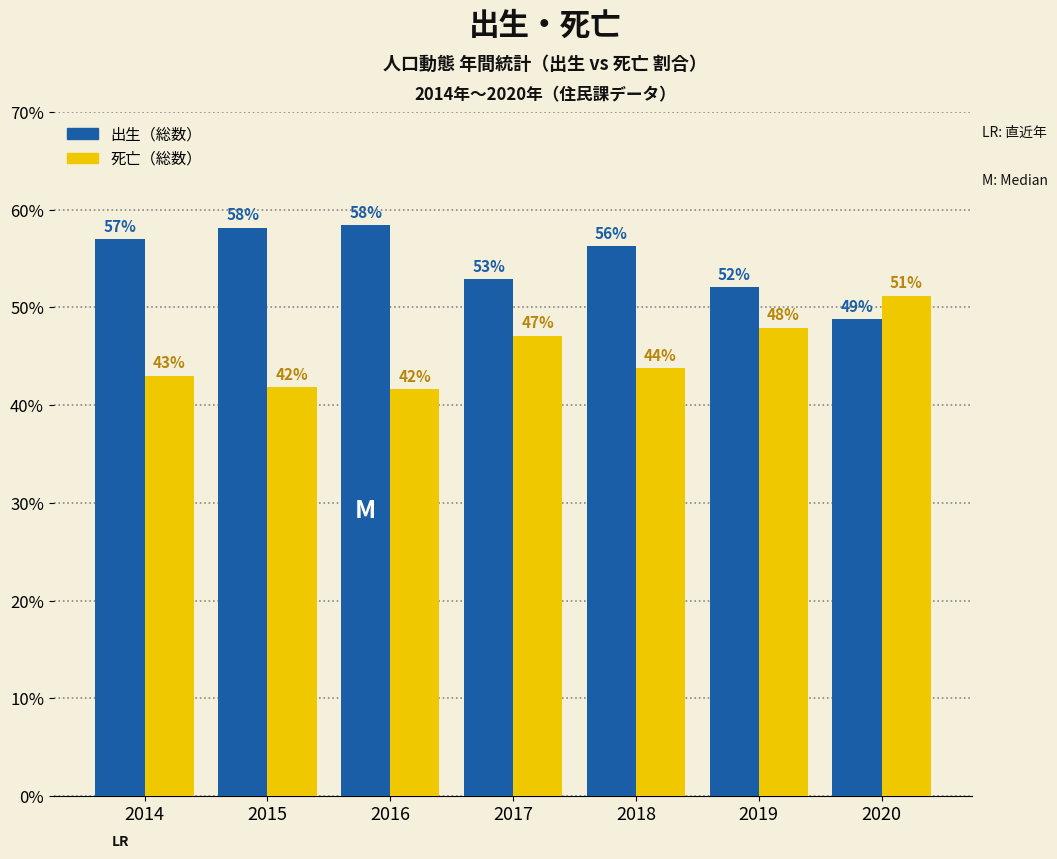

What is the maximum value shown in the chart?

58.4